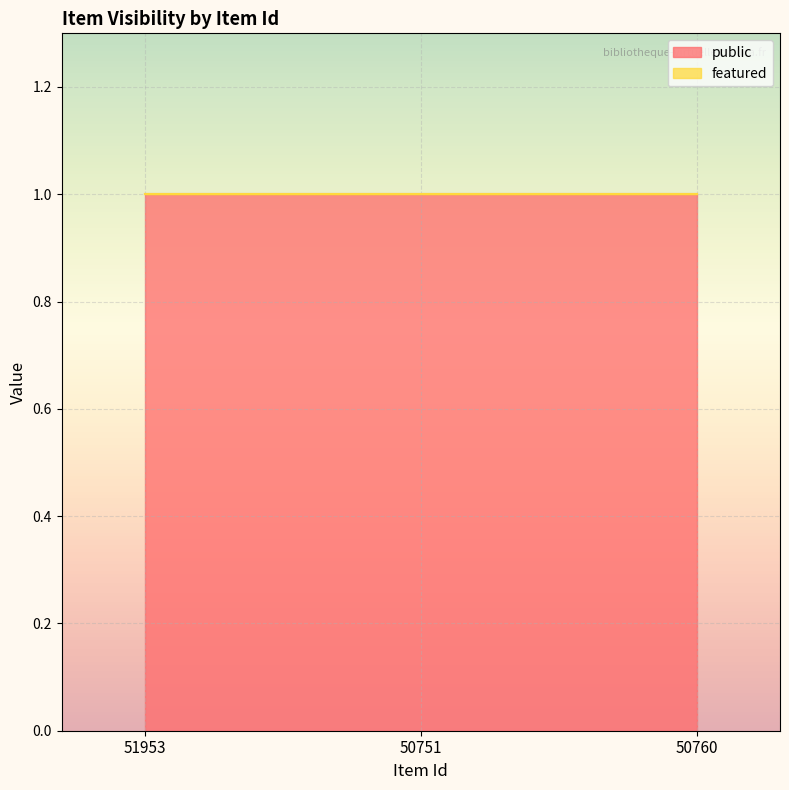

Rank the categories by featured value from lowest to highest.

51953, 50751, 50760